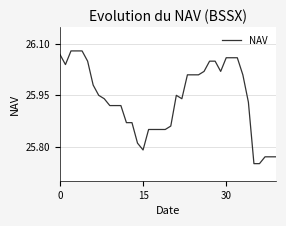

How many categories are shown in the chart?

40